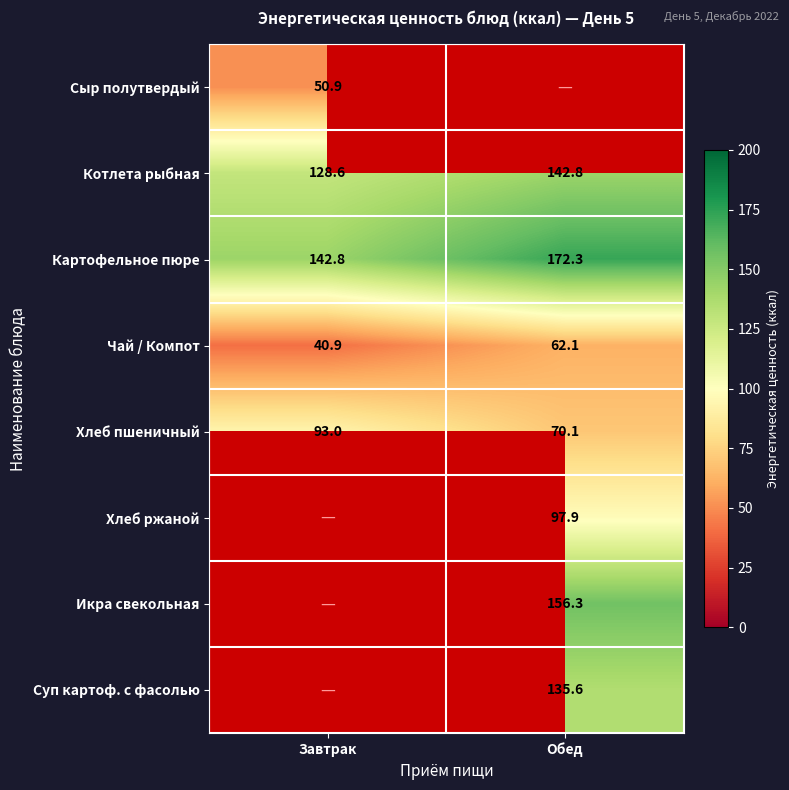

What is the total value across all series at Обед?

837.2